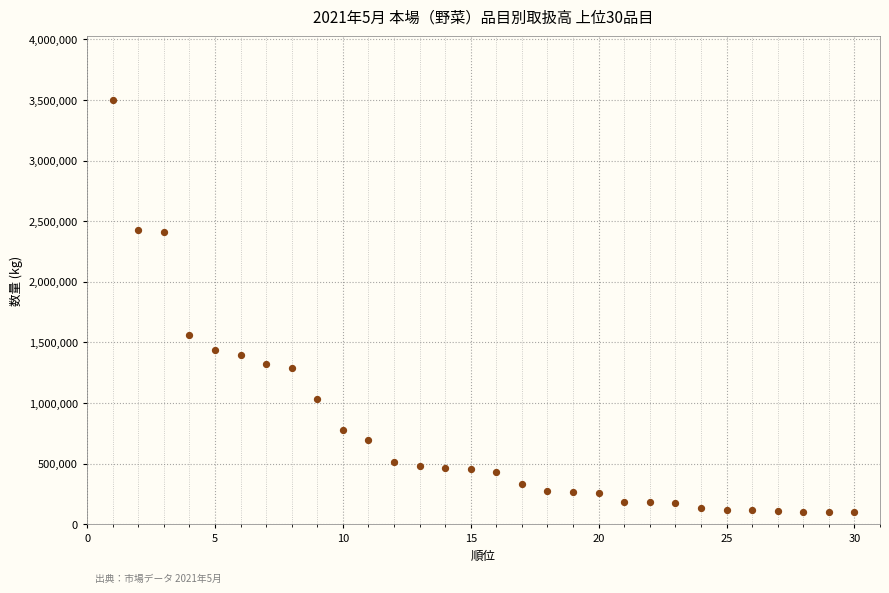

What is the range of X values (max minus min)?

29